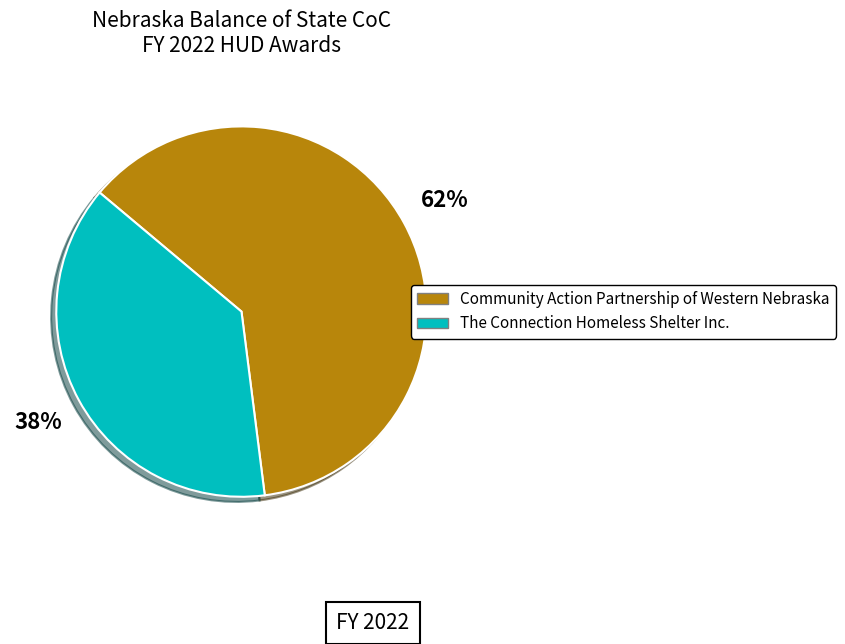

Which slice represents more than half of the pie?

Community Action Partnership of Western Nebraska